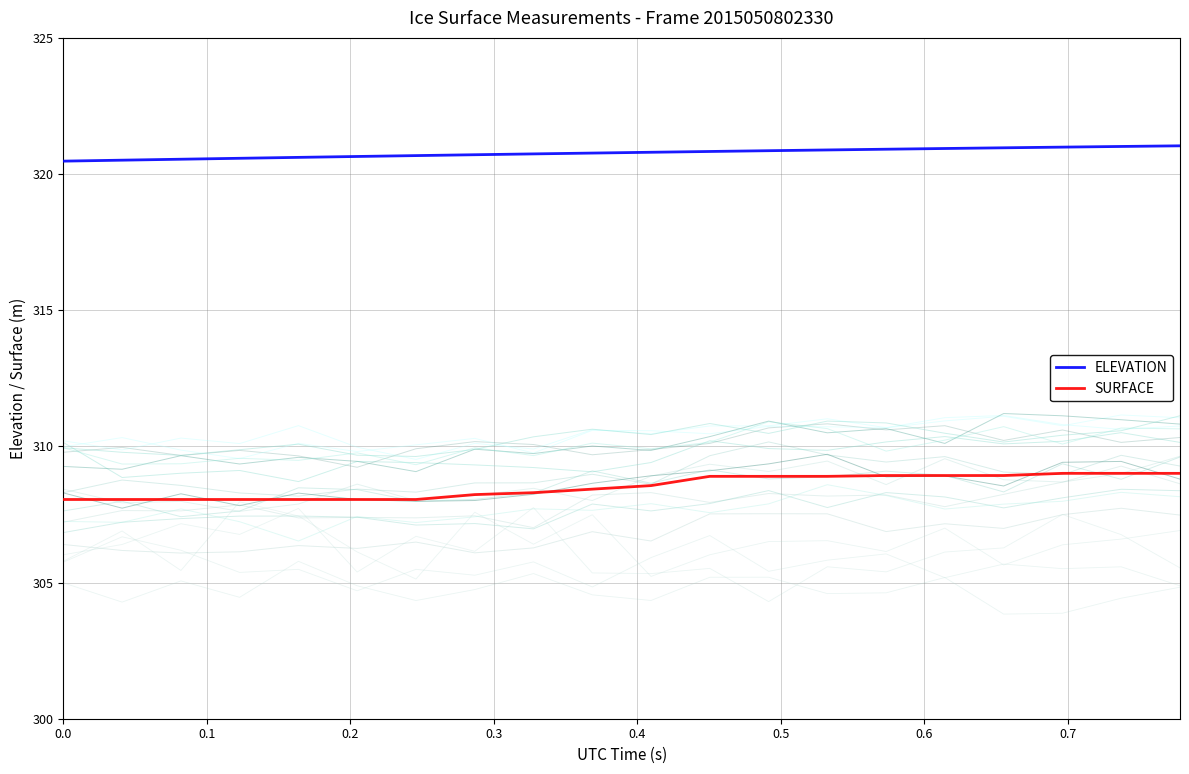

Does the chart display data point markers on the line(s)?

No